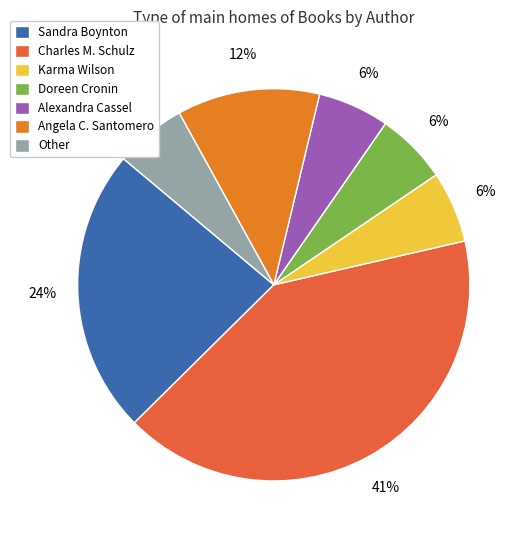

How many slices are in this pie chart?

7